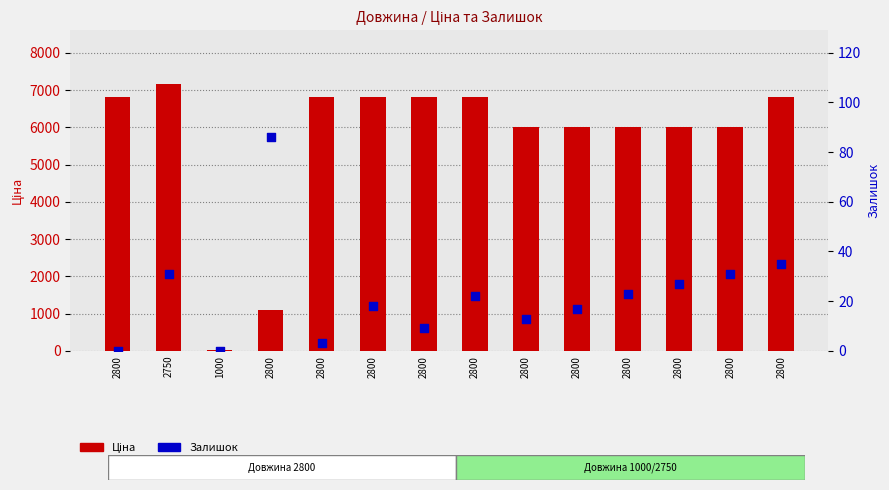

Which series reaches the minimum Y coordinate?

Залишок